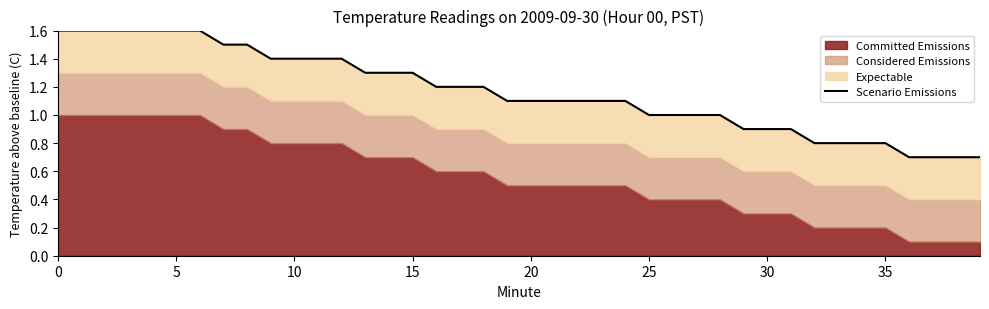

What is the difference between the maximum and second lowest values?

0.9